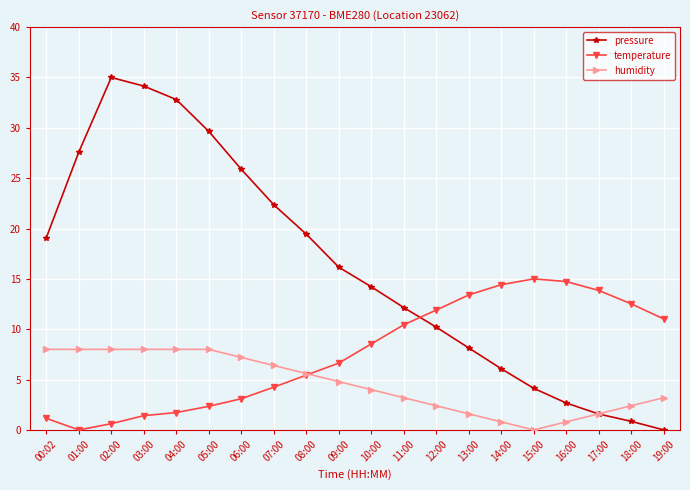

What is the maximum value shown in the chart?

35.0